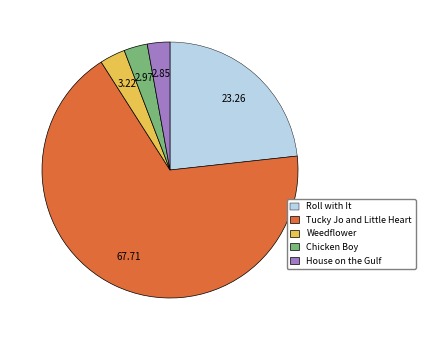

Does any single category account for the majority?

Yes